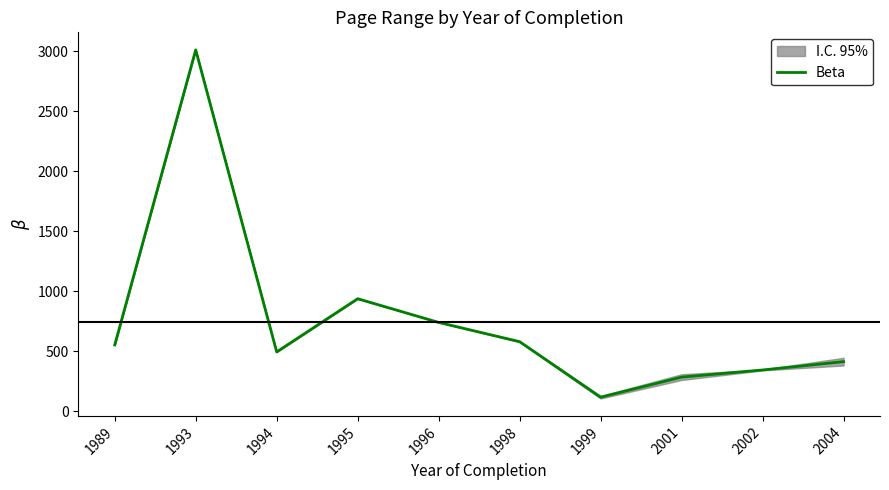

True or false: there are more than 0 points higher than both neighbors.

True